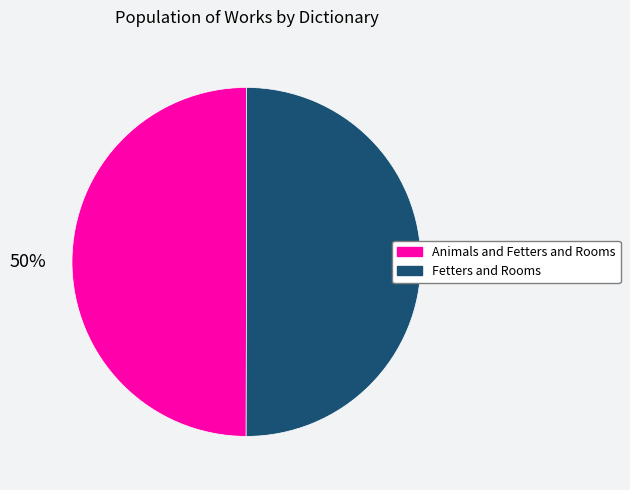

Is it true that Fetters and Rooms is 59% of the pie?

False